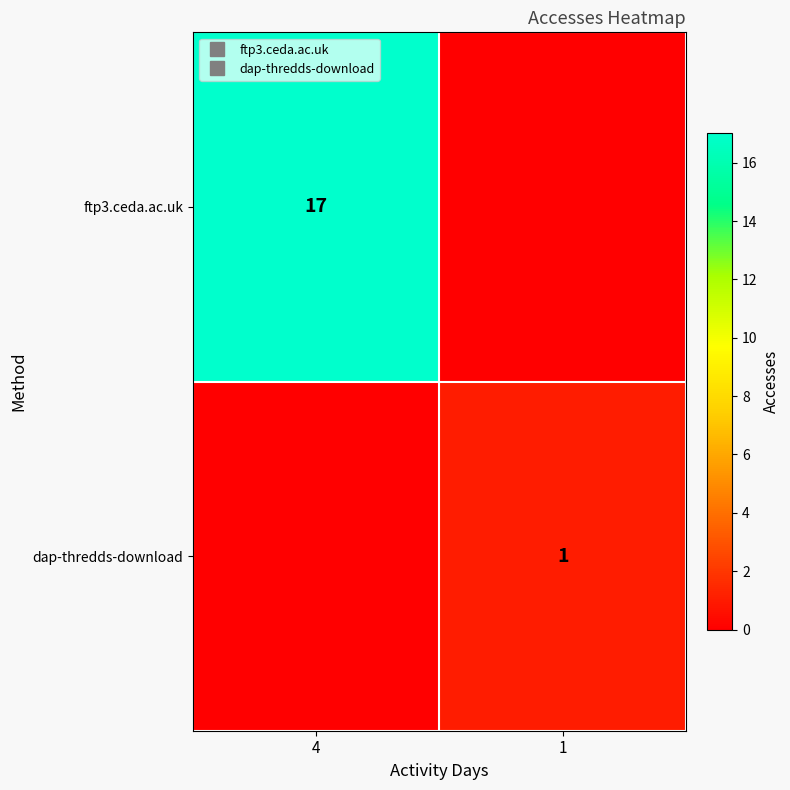

True or false: dap-thredds-download has a value of 0 at 4.

False